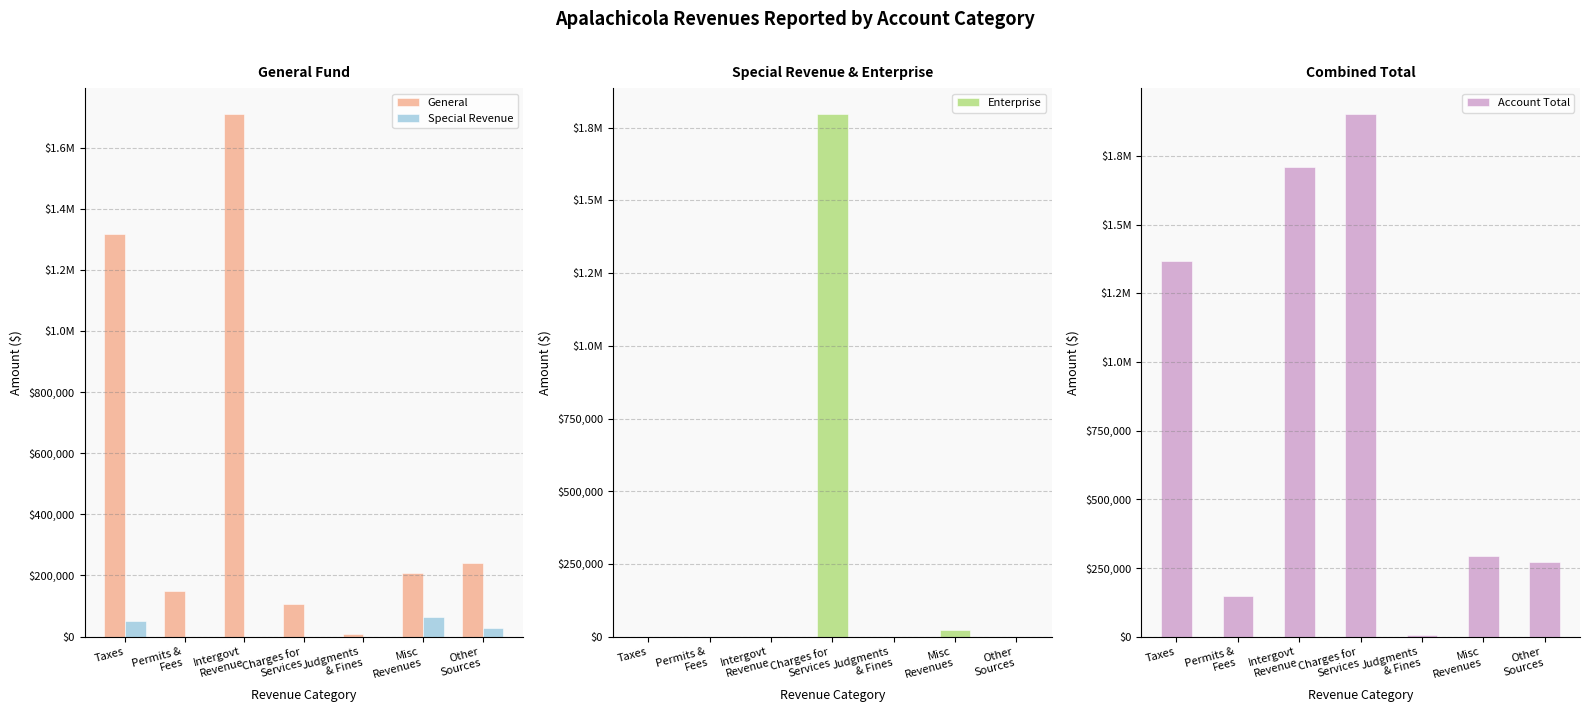

What is the sum of the Special Revenue values at Taxes and Intergovt
Revenue?

50448